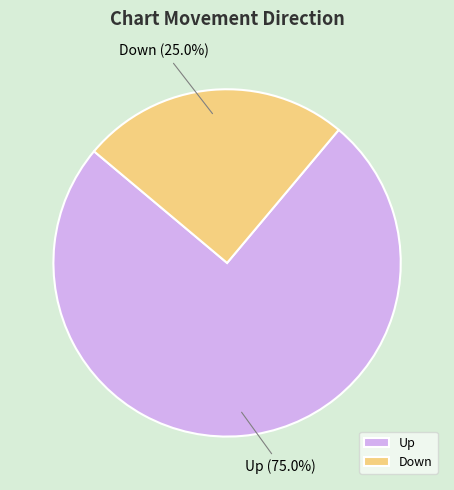

Count the number of slices in the pie.

2